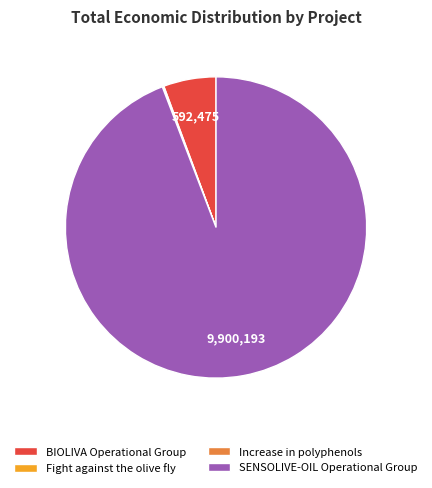

Which category has the biggest portion of the pie?

SENSOLIVE-OIL Operational Group